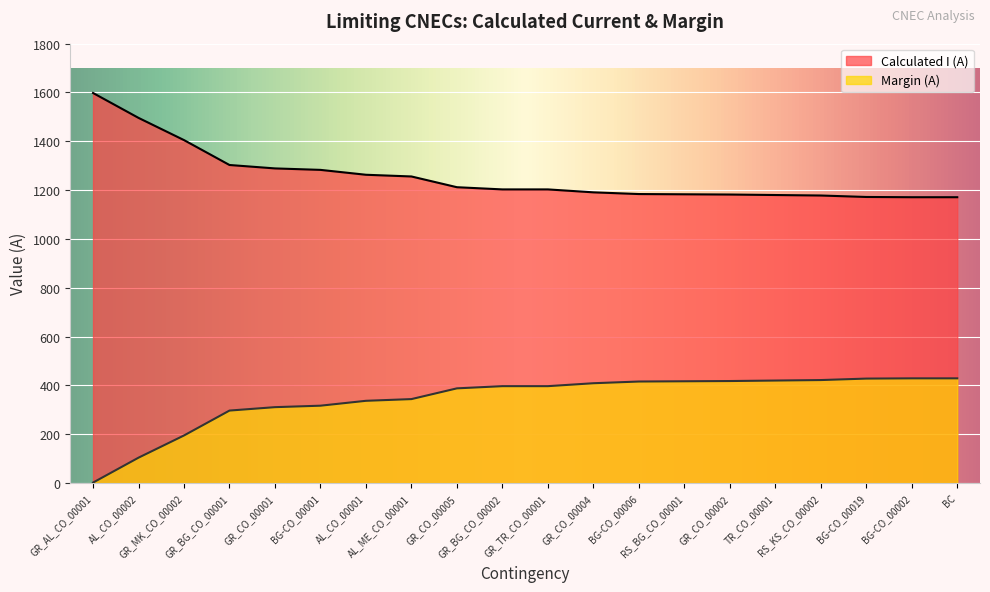

Rank the categories by value from lowest to highest.

BG-CO_00002, BC, BG-CO_00019, RS_KS_CO_00002, TR_CO_00001, GR_CO_00002, RS_BG_CO_00001, BG-CO_00006, GR_CO_00004, GR_BG_CO_00002, GR_TR_CO_00001, GR_CO_00005, AL_ME_CO_00001, AL_CO_00001, BG-CO_00001, GR_CO_00001, GR_BG_CO_00001, GR_MK_CO_00002, AL_CO_00002, GR_AL_CO_00001